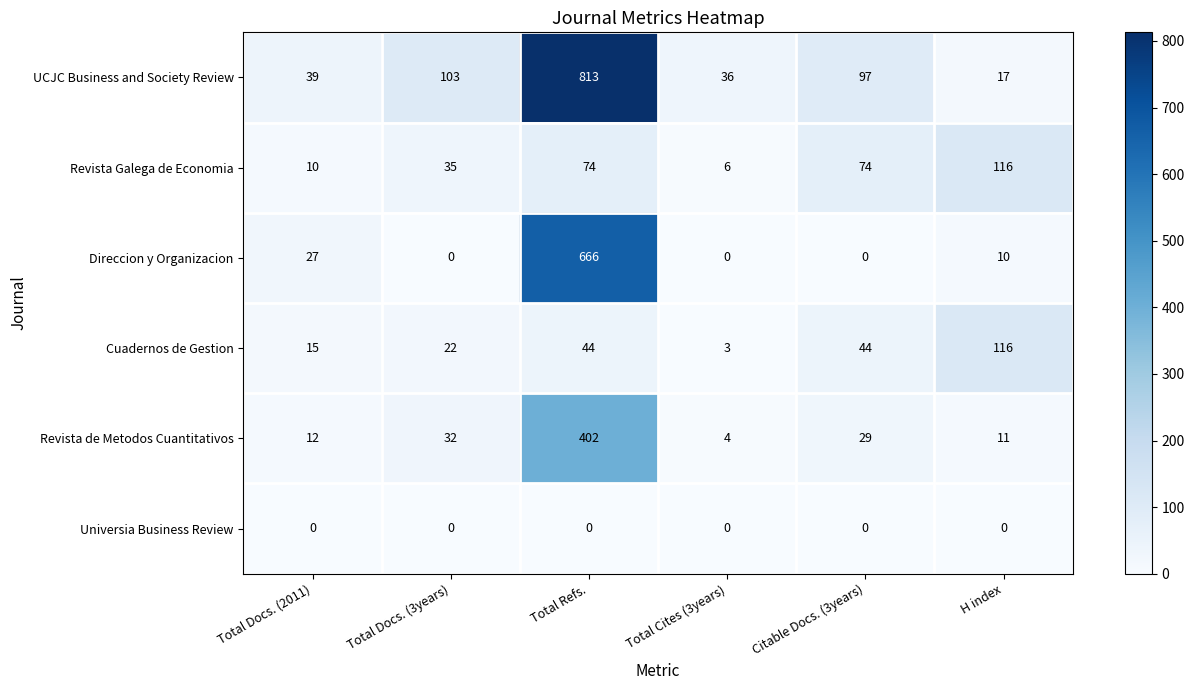

At which label is Revista de Metodos Cuantitativos closest to 203?

Total Docs. (3years)